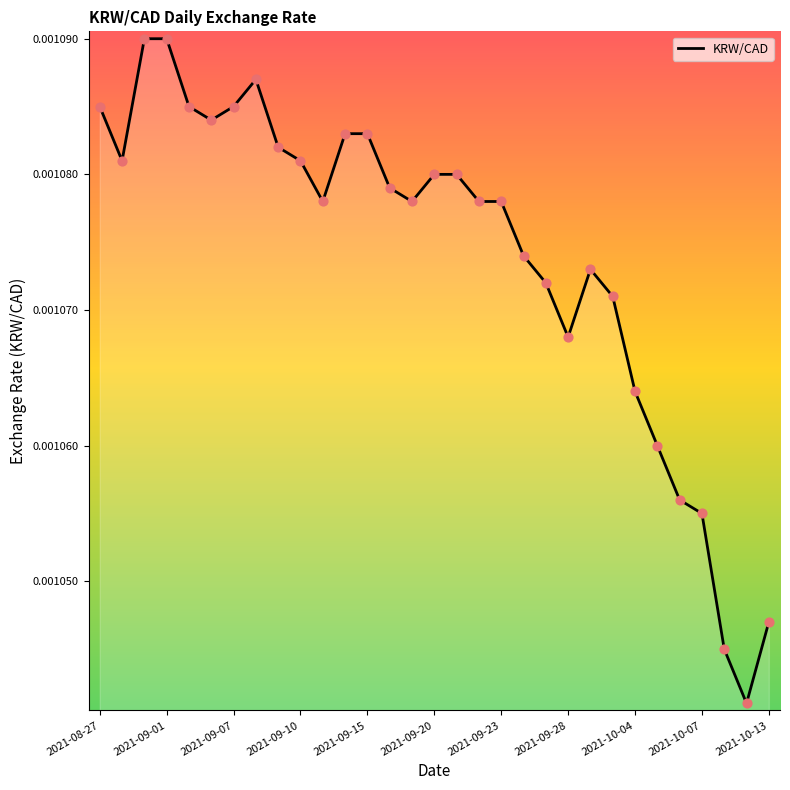

How many lines are shown in the chart?

1